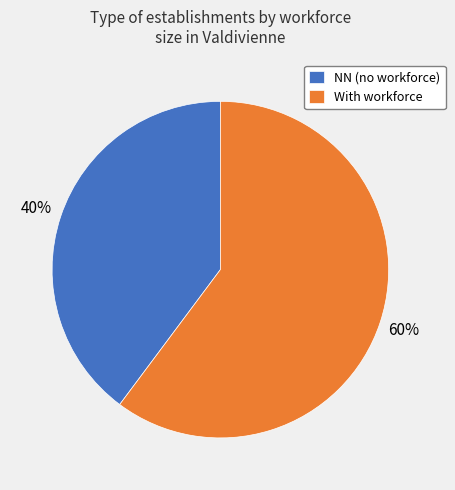

Do With workforce and NN (no workforce) together represent more than half of the pie?

Yes